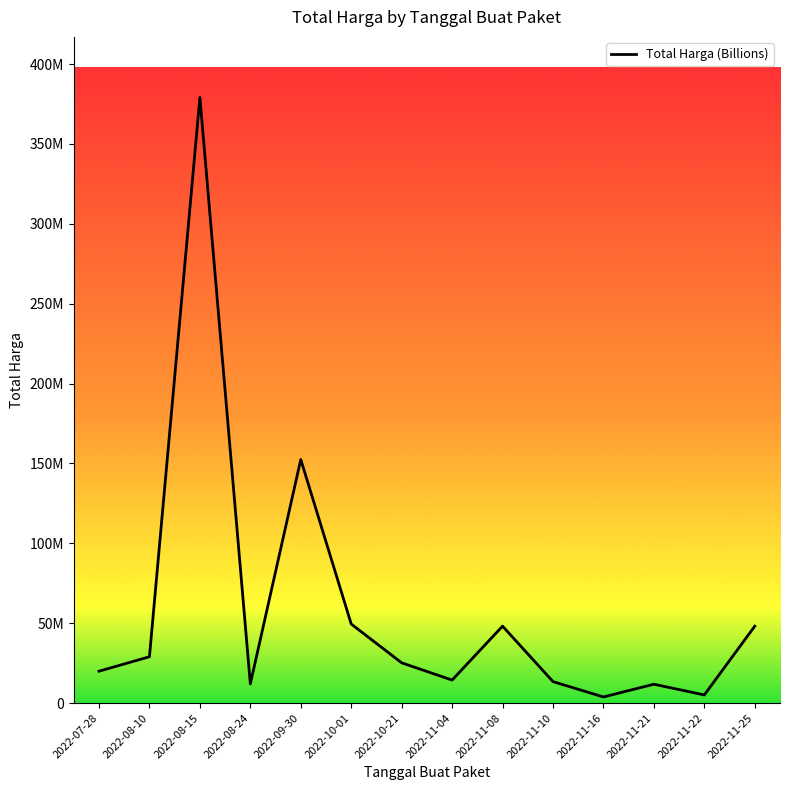

Reading left to right, transcribe all the data shown in this chart.

19950000	29000000	379075000	12000000	152477000	49478000	25200000	14400000	48140000	13442000	3825000	11800000	5093000	48140000